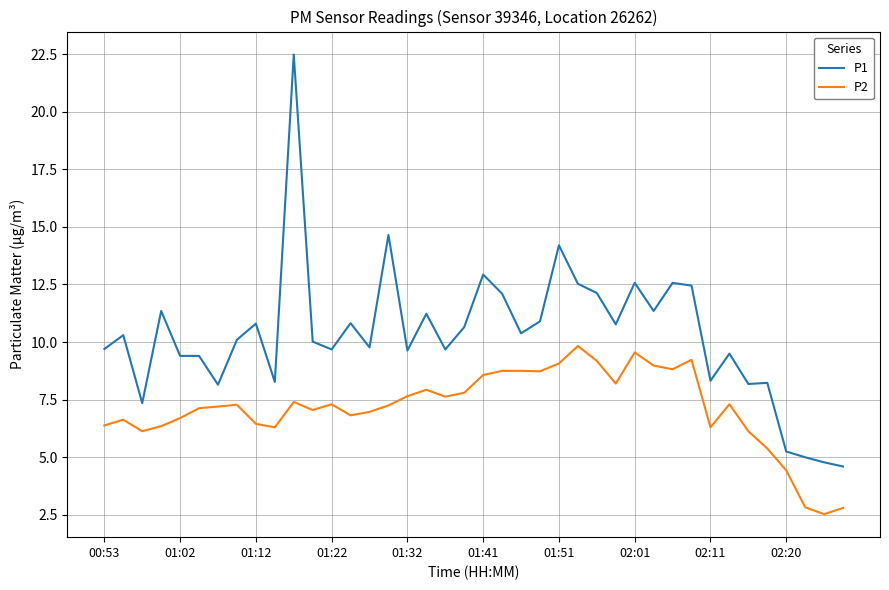

List the series in order of their overall mean, lowest first.

P2, P1